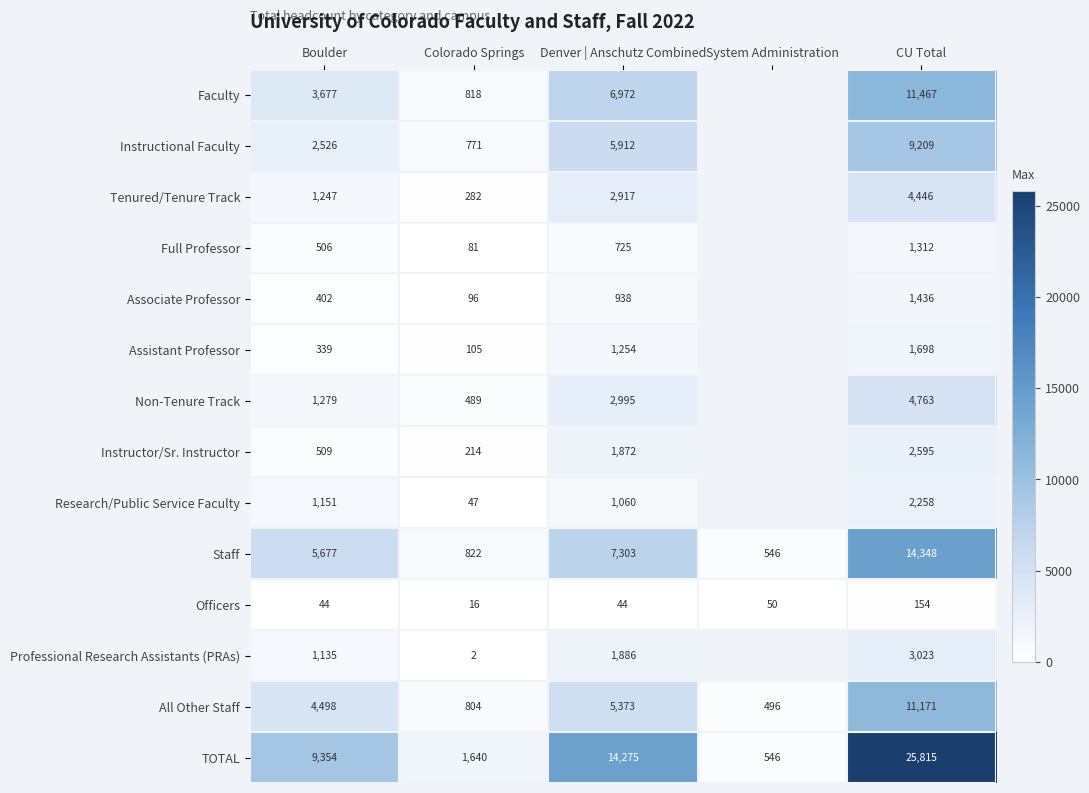

Where is Staff nearest to the value 7447?

Denver | Anschutz Combined